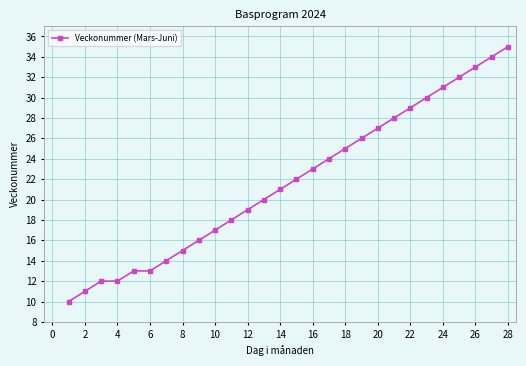

What is the minimum value shown in the chart?

10